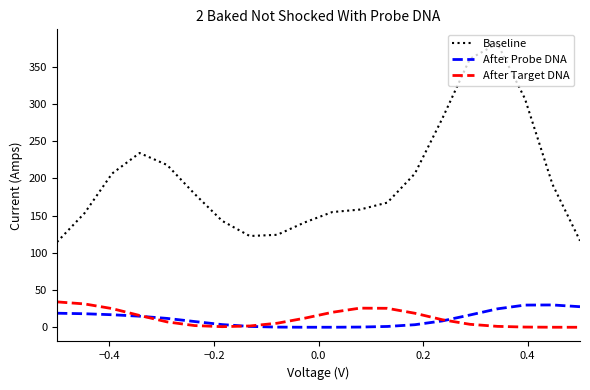

At how many categories does at least one series exceed 84?

20